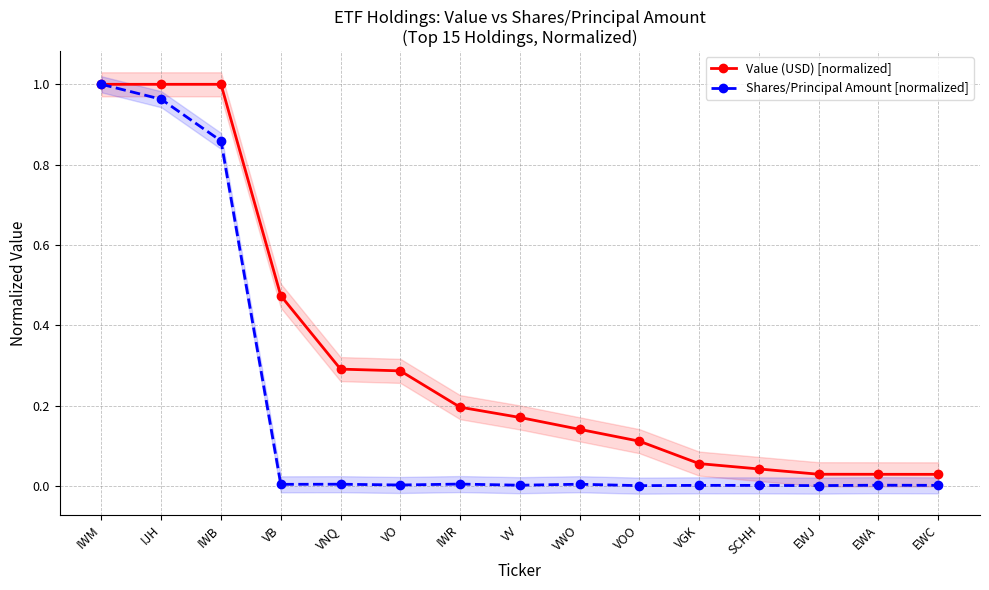

Reading right to left, list all the values displayed in this chart.

Value (USD) [normalized]: EWC=0.0	EWA=0.0	EWJ=0.0	SCHH=0.0	VGK=0.1	VOO=0.1	VWO=0.1	VV=0.2	IWR=0.2	VO=0.3	VNQ=0.3	VB=0.5	IWB=1.0	IJH=1.0	IWM=1.0
Shares/Principal Amount [normalized]: EWC=0.0	EWA=0.0	EWJ=0.0	SCHH=0.0	VGK=0.0	VOO=0.0	VWO=0.0	VV=0.0	IWR=0.0	VO=0.0	VNQ=0.0	VB=0.0	IWB=0.9	IJH=1.0	IWM=1.0